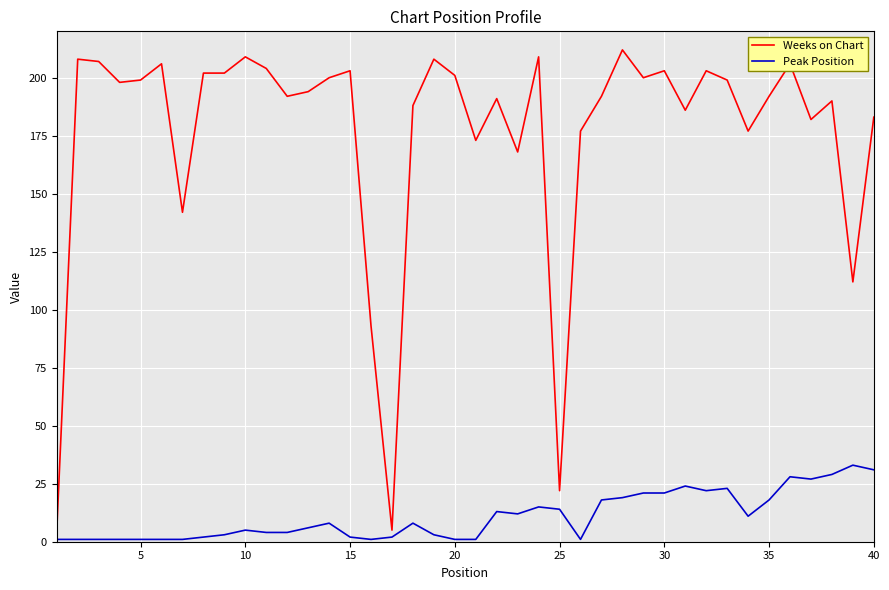

What is the sum of all Weeks on Chart values?

7043